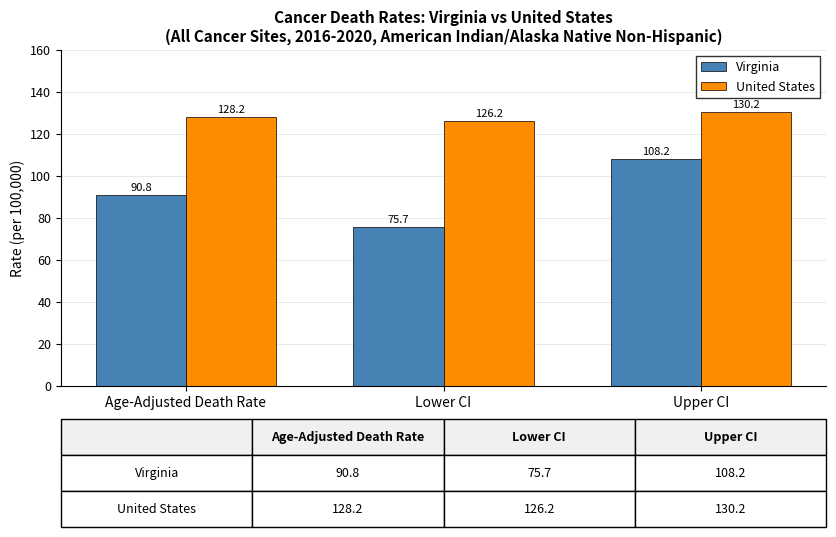

Is it true that Virginia equals 66.6 at Upper CI?

False